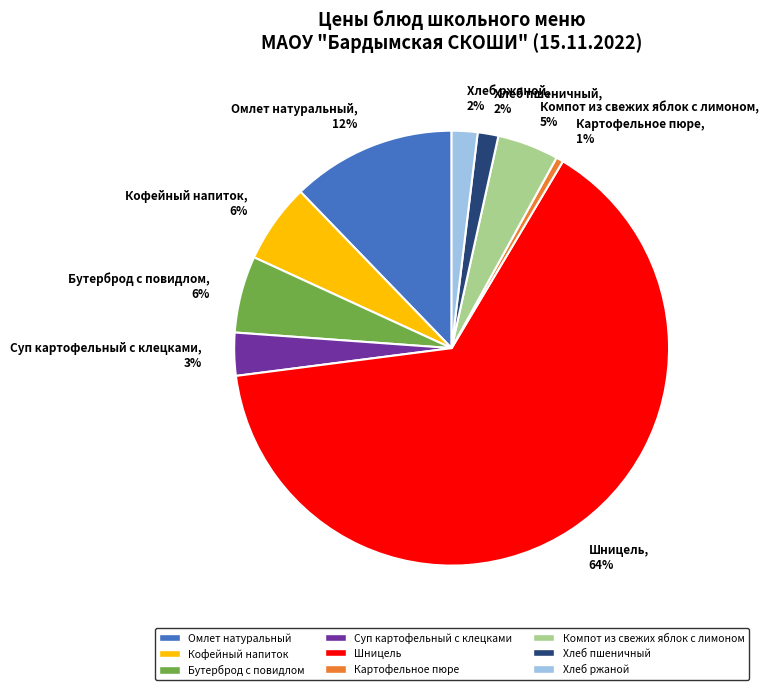

The Омлет натуральный slice represents 12% of the pie. True or false?

True